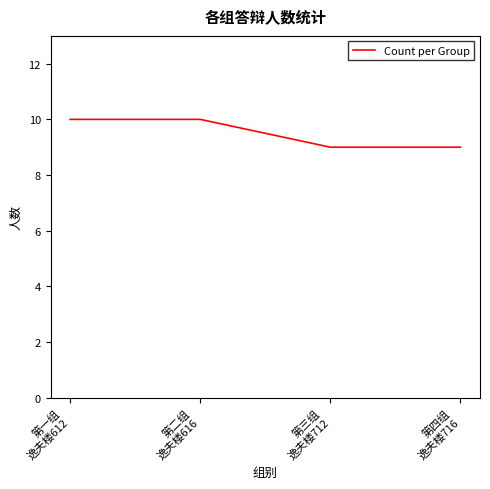

Count the number of data series in this chart.

1